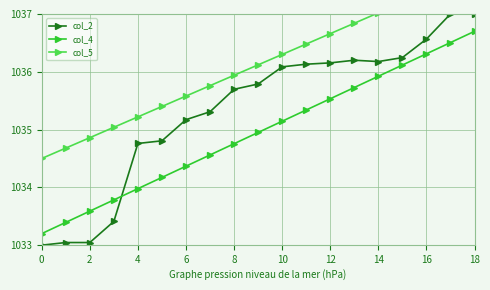

At 17, list the series in order from largest to smallest.

col_5, col_2, col_4